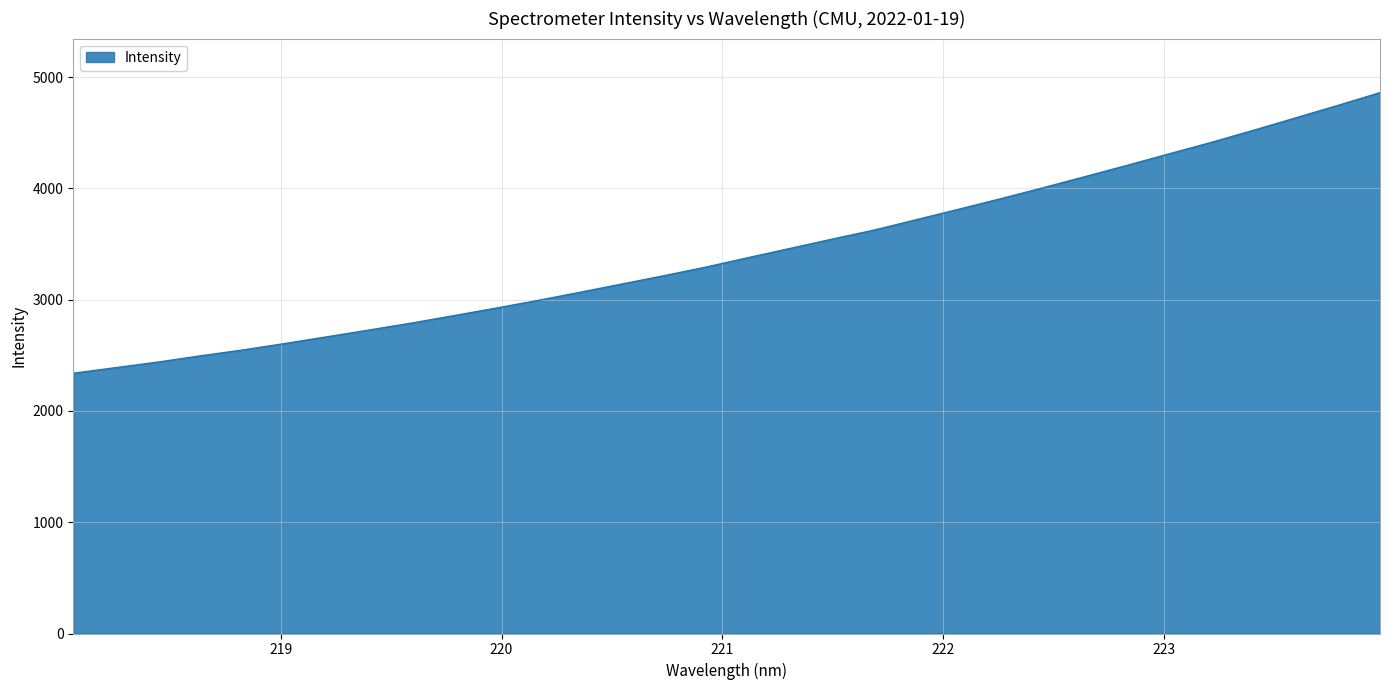

What is the difference between the maximum and minimum values?

2521.8